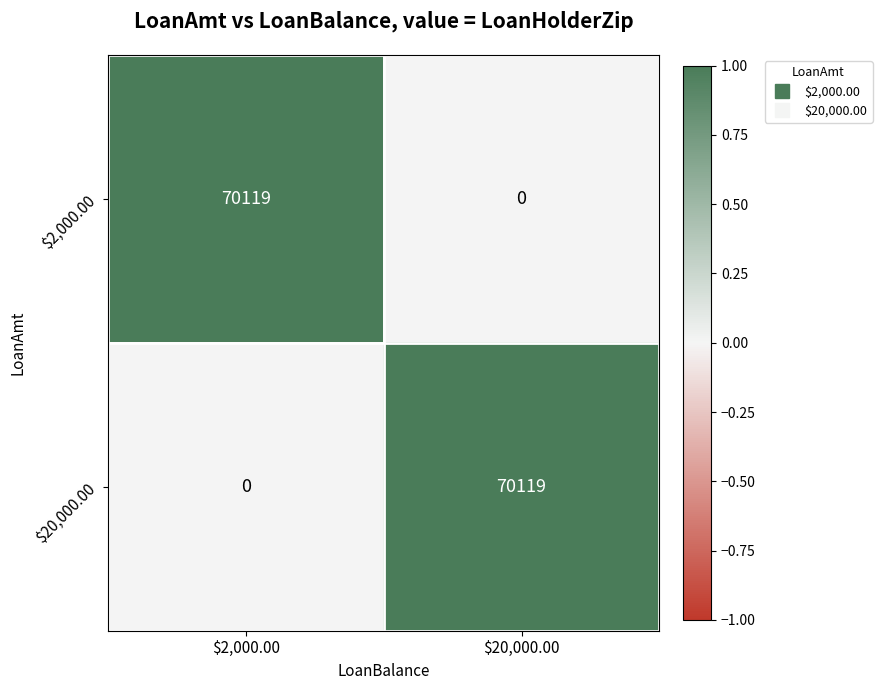

How many distinct data groups are displayed?

2